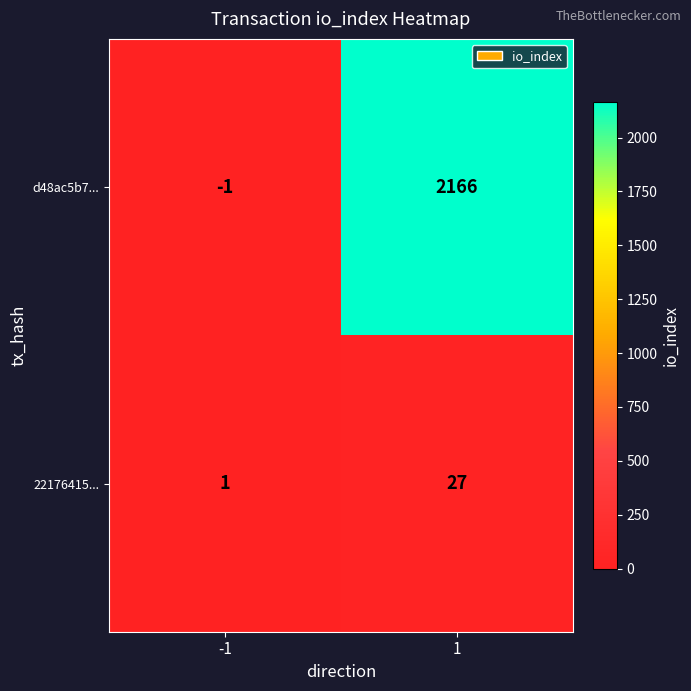

At which category is the sum across all series the highest?

1